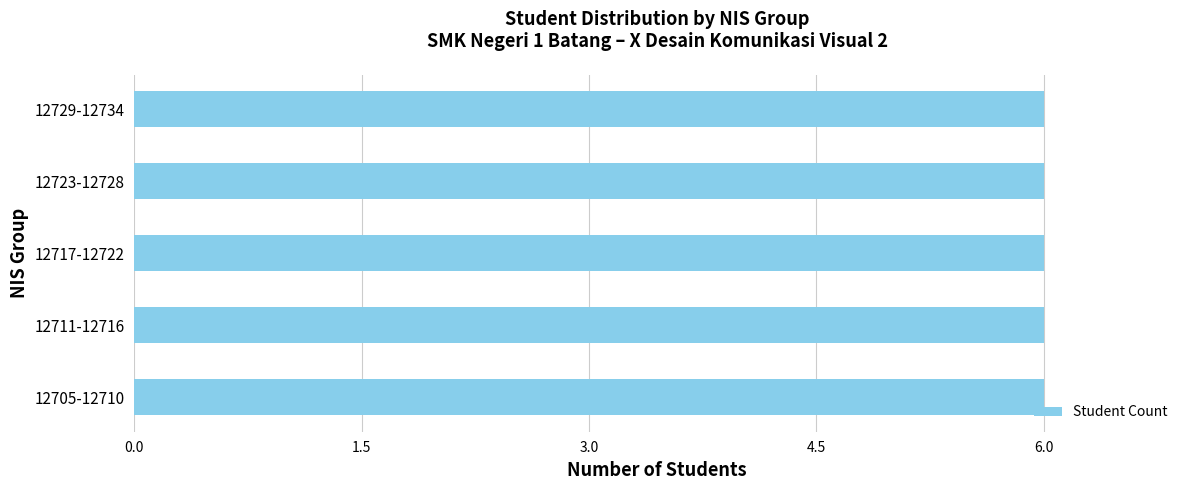

Is it true that the value at L-1 is 7?

False